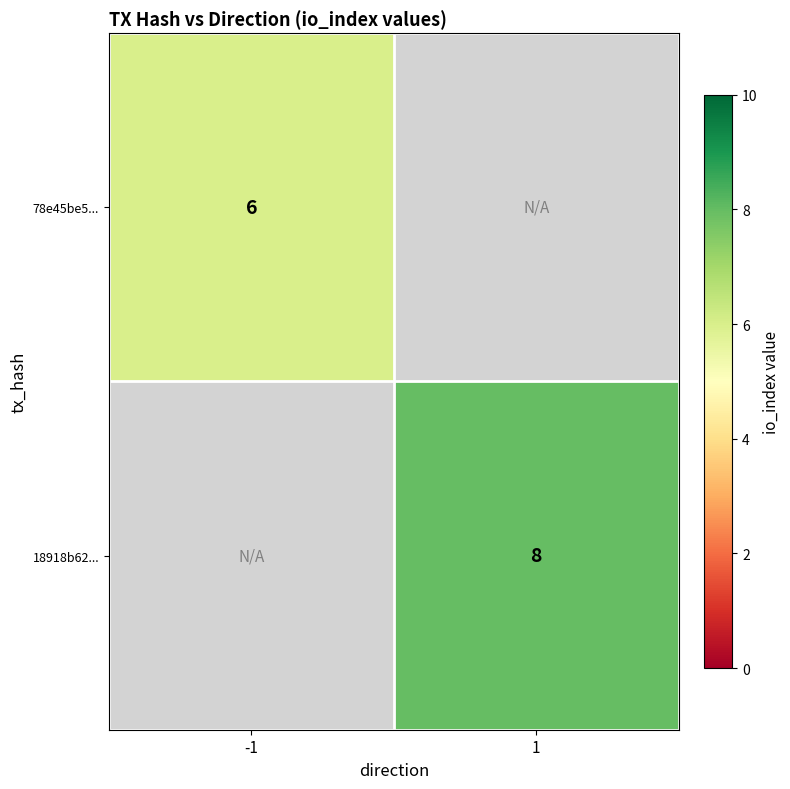

What is the maximum value shown in the chart?

8.0